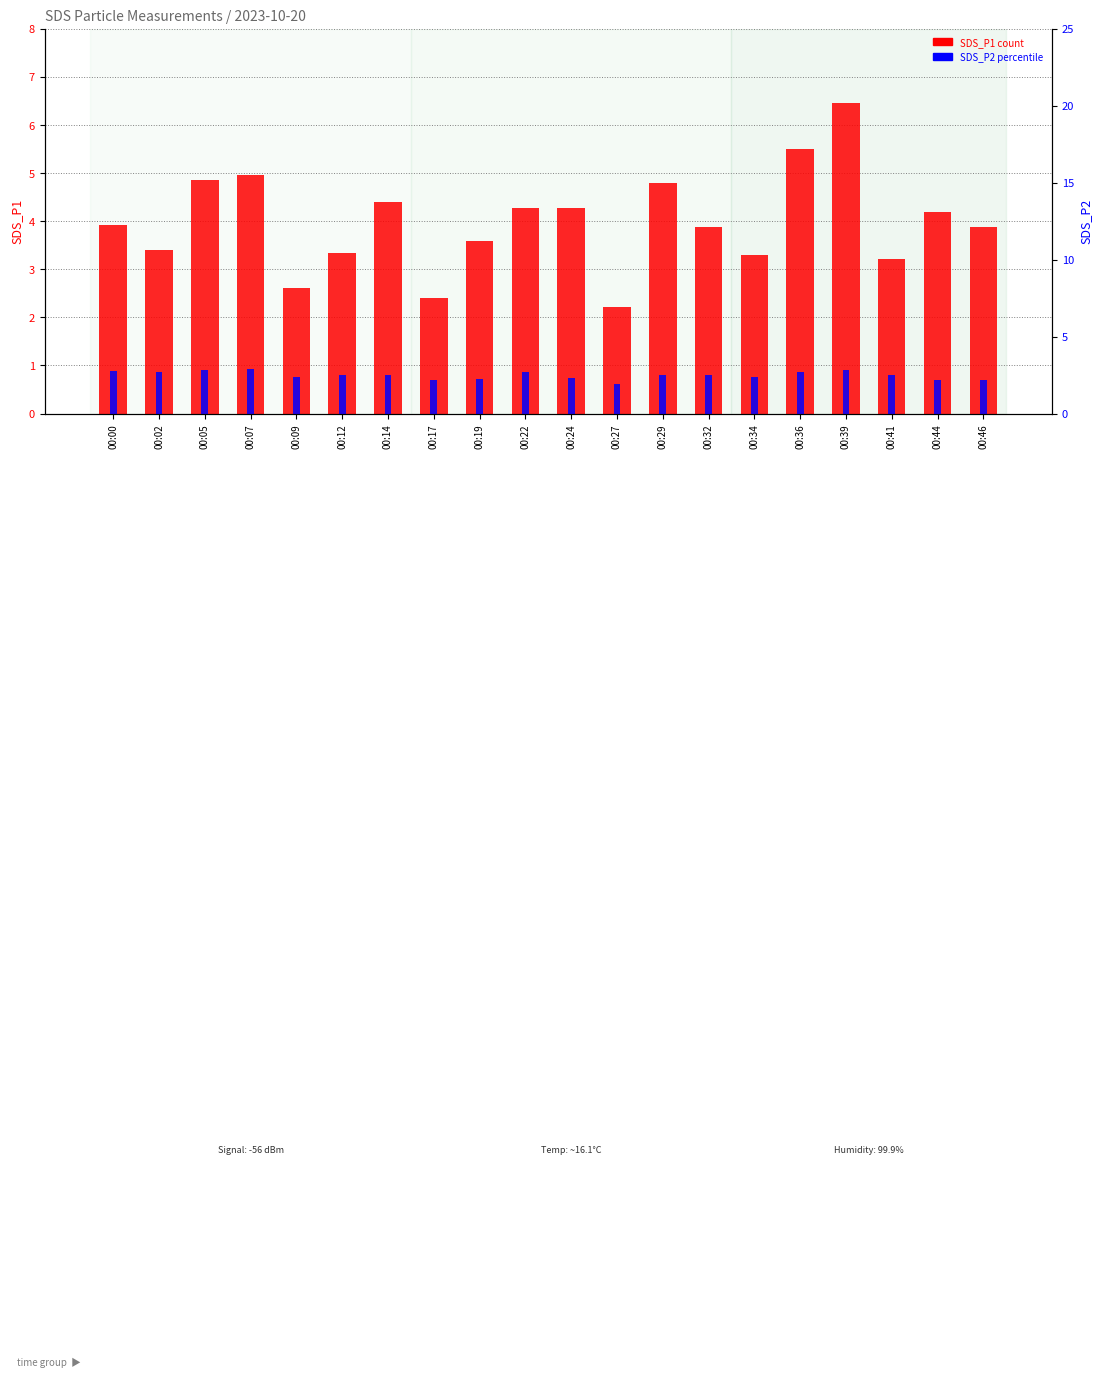

What is the difference between the maximum and minimum values in the SDS_P2 series?

1.0